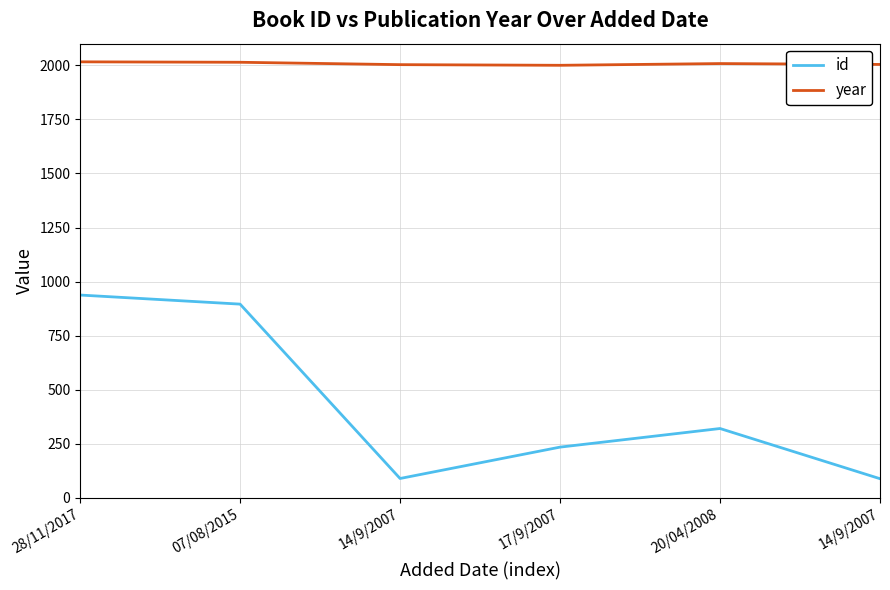

True or false: id has a value of 480 at 28/11/2017.

False